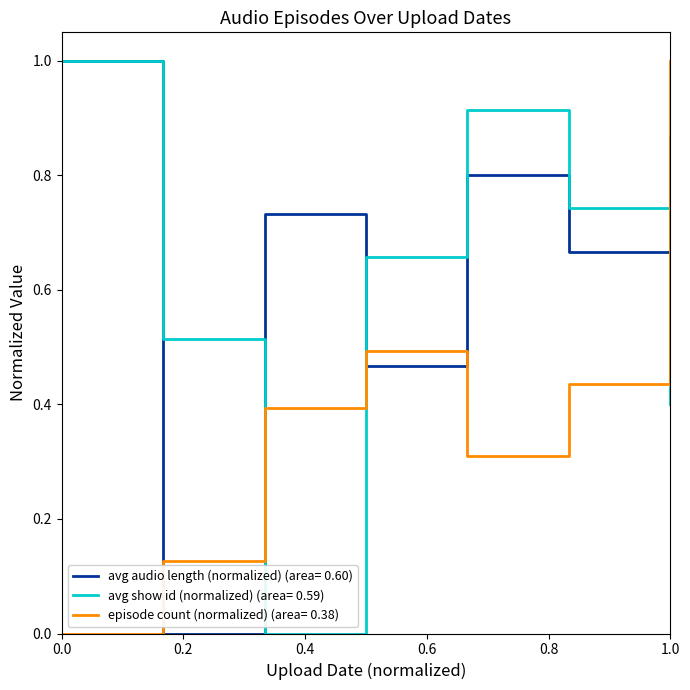

True or false: avg show id (normalized) (area= 0.59) and episode count (normalized) (area= 0.38) intersect in this chart.

True